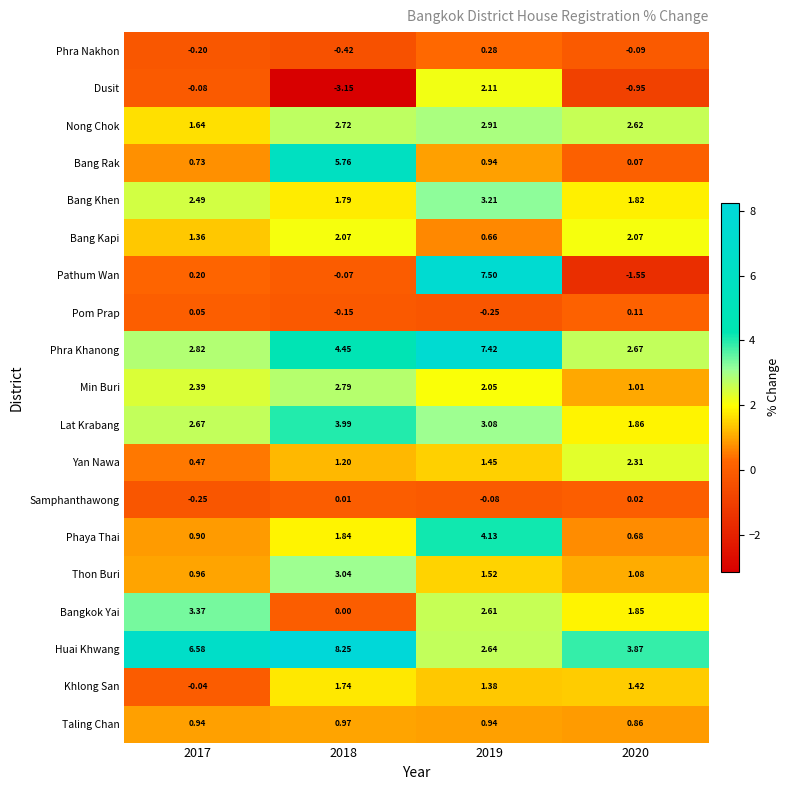

How many categories are shown in the chart?

4